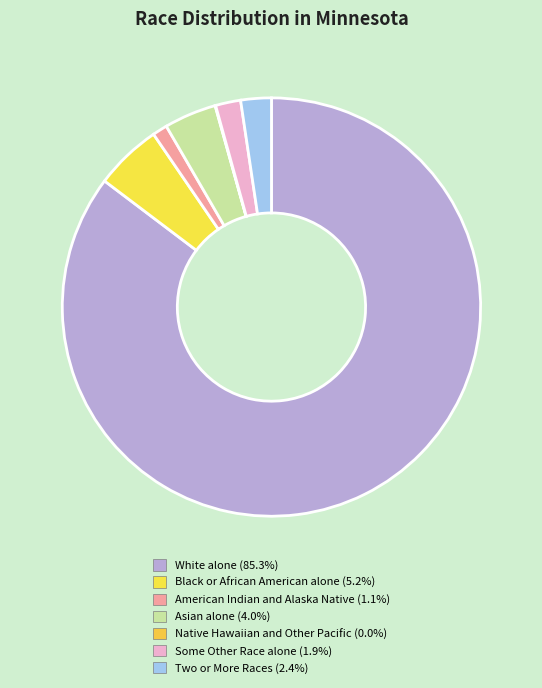

Is it true that Some Other Race alone is 1% of the pie?

False